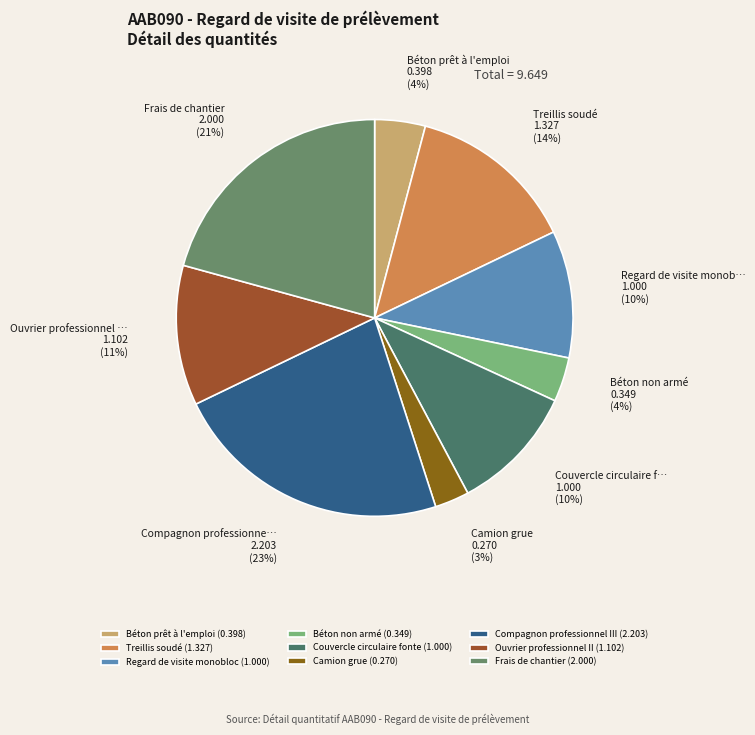

To the nearest percent, what percentage of the pie is Treillis soudé?

14%